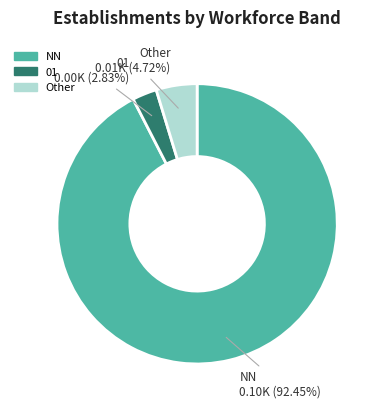

Does any single category account for the majority?

Yes